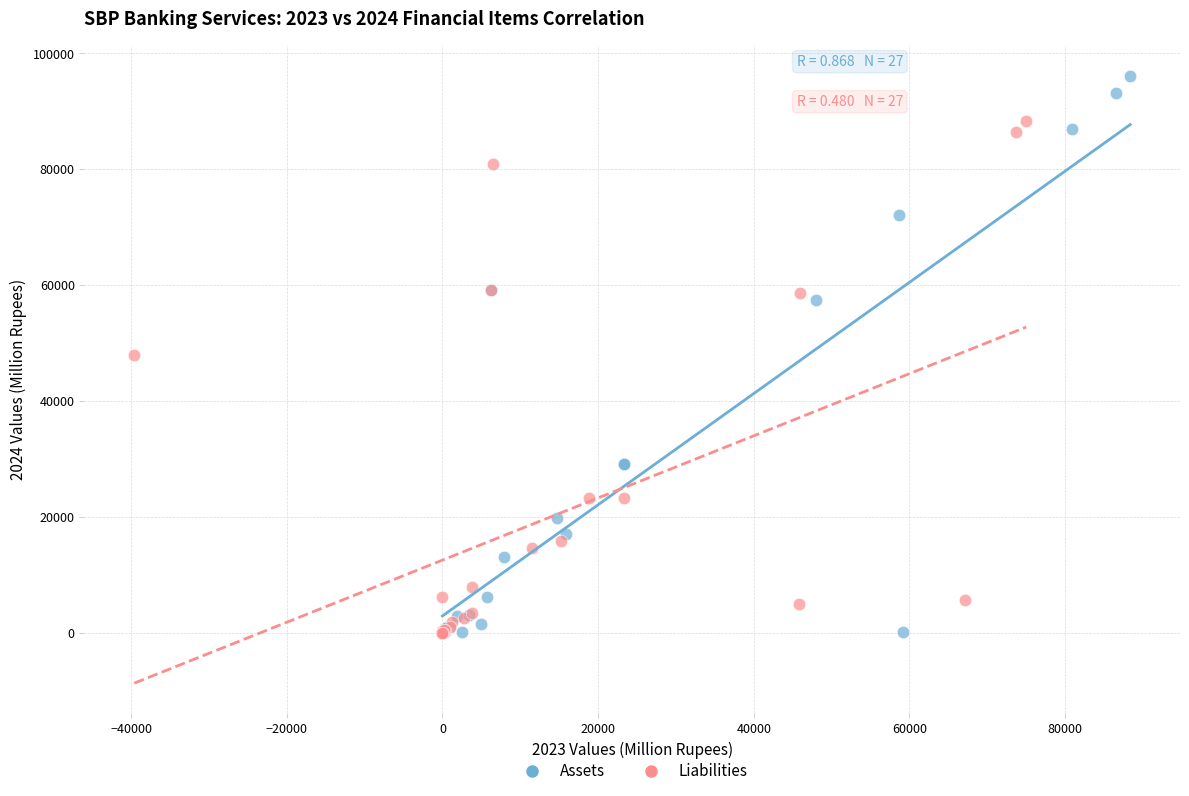

Which series has the widest spread of Y values?

Assets